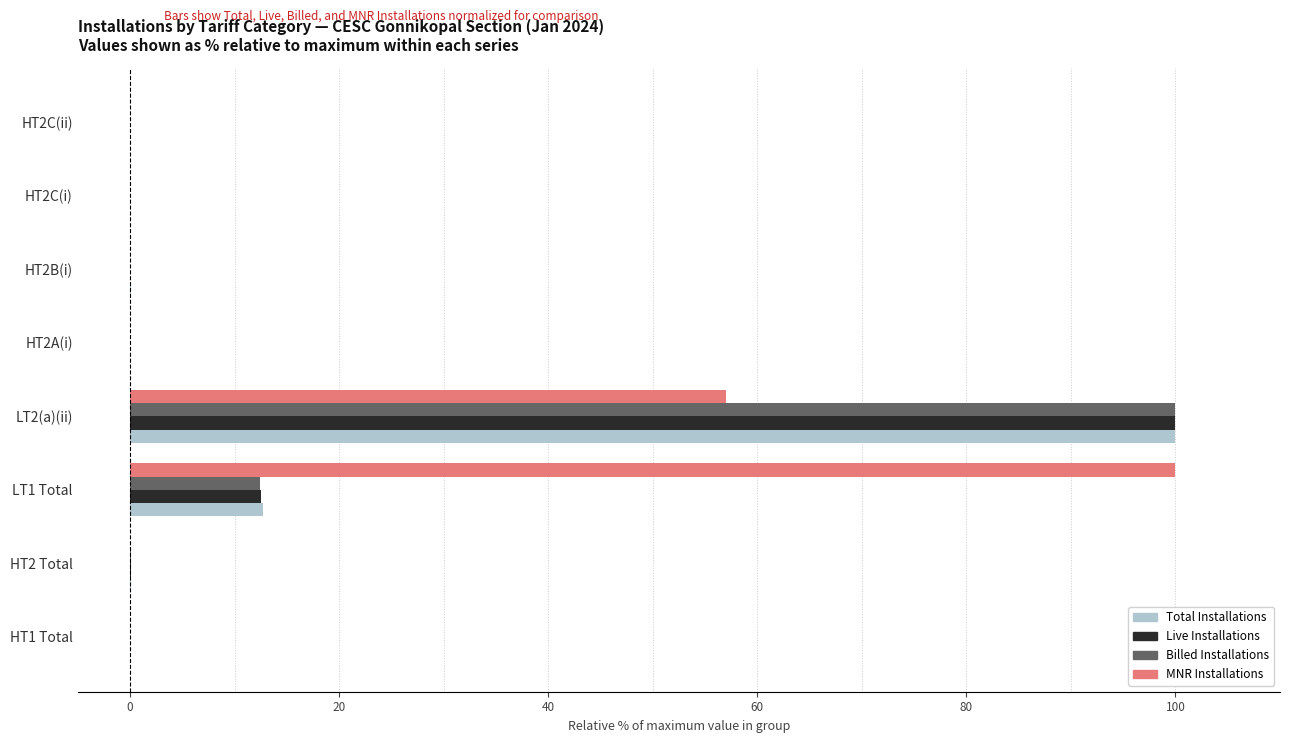

Where is Total Installations nearest to the value 50?

LT1 Total